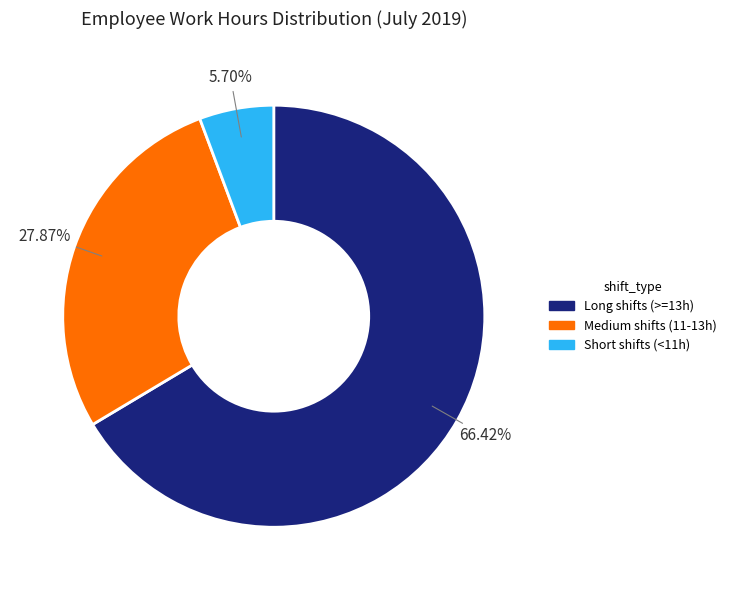

Count the number of slices in the pie.

3